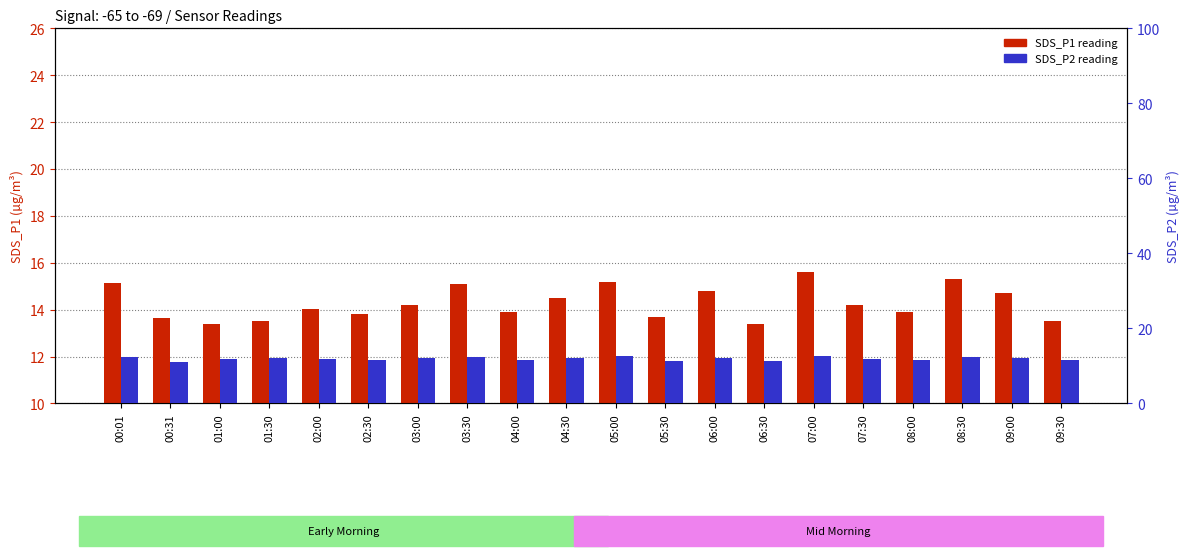

What is the sum of all SDS_P2 values?

238.8